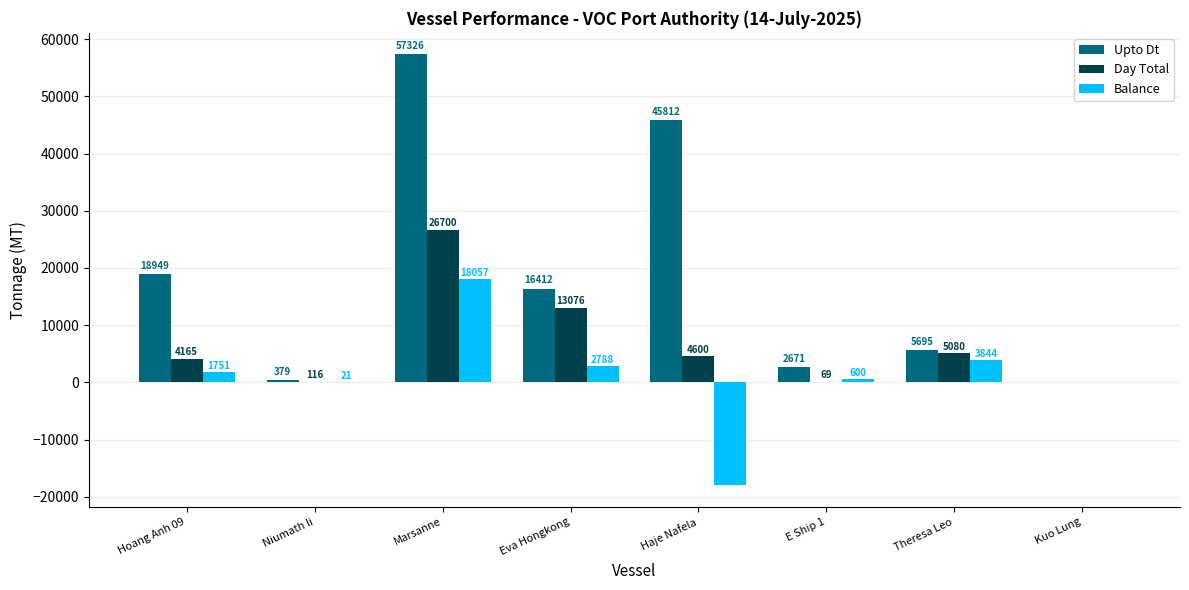

At which label does Day Total first exceed 4600?

Marsanne